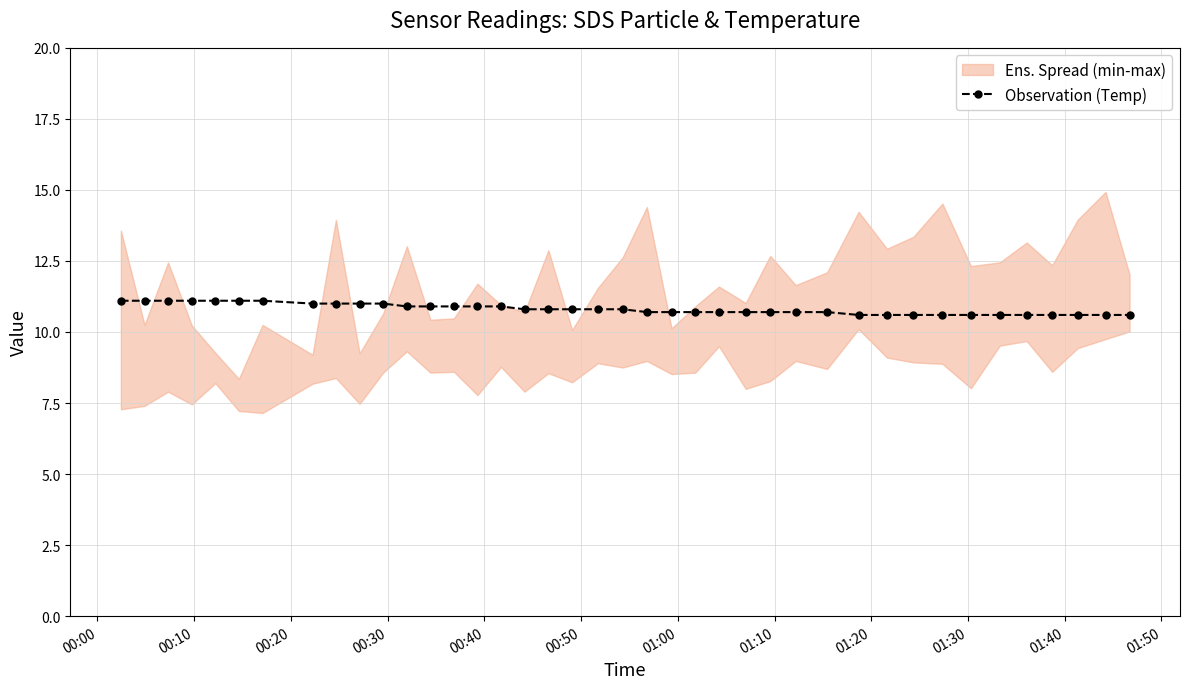

What is the value of the Observation (Temp) point at the 8th from the left?

11.0